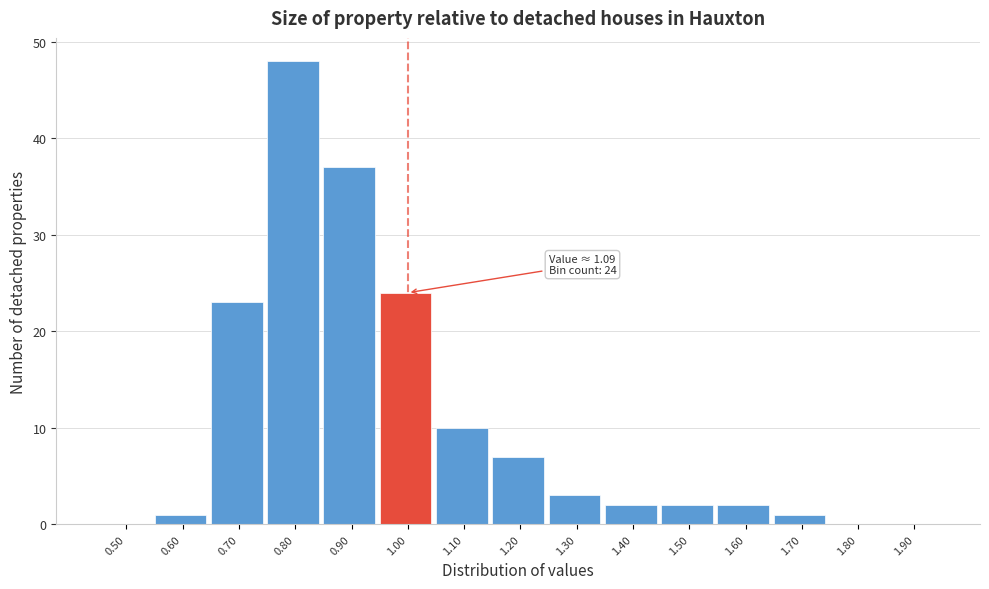

Reading right to left, transcribe all the data shown in this chart.

1.90=0	1.80=0	1.70=1	1.60=2	1.50=2	1.40=2	1.30=3	1.20=7	1.10=10	1.00=24	0.90=37	0.80=48	0.70=23	0.60=1	0.50=0